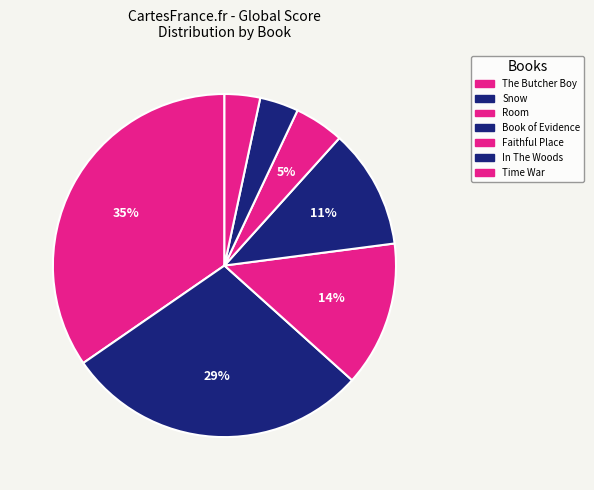

To the nearest percent, what percentage of the pie is Room?

14%